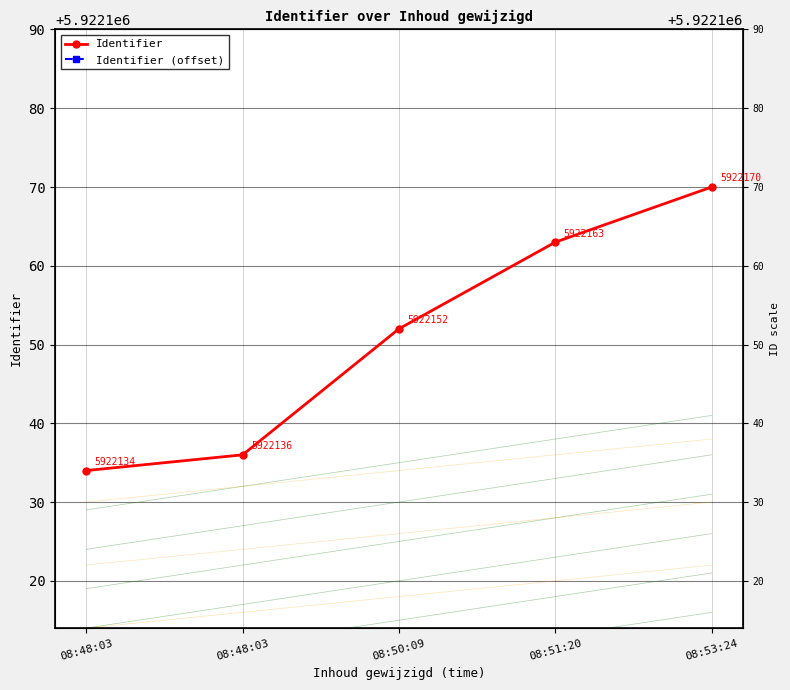

Which series has the largest total across all categories?

Identifier (offset)